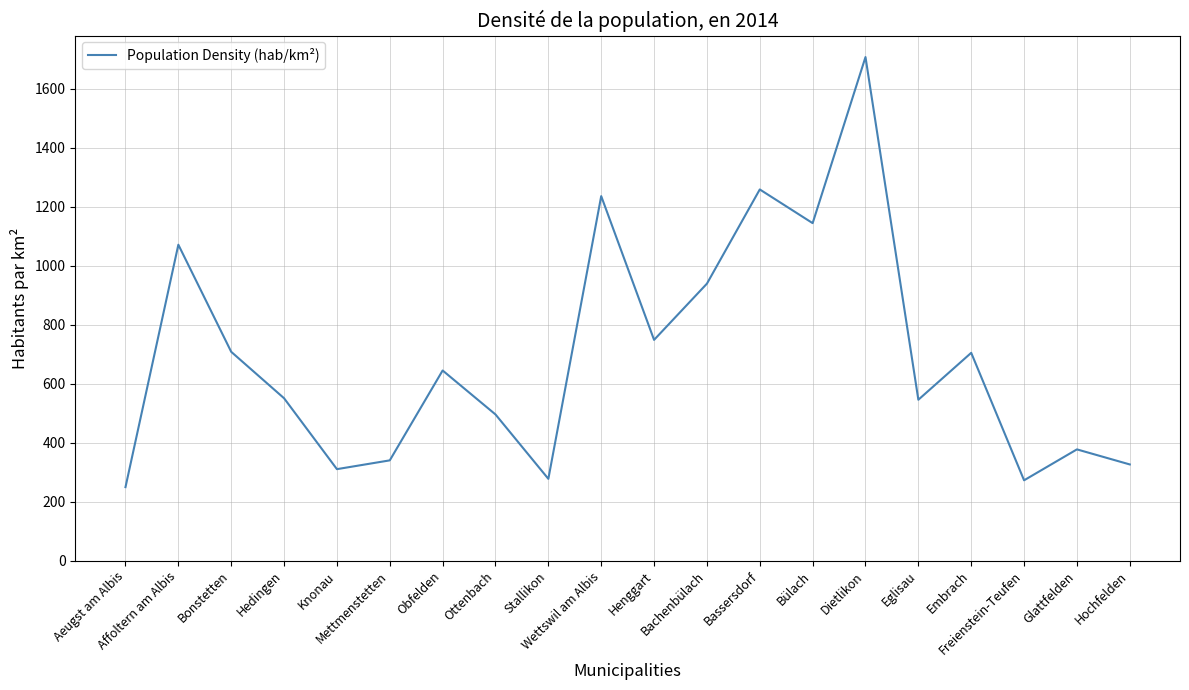

What is the maximum value shown in the chart?

1707.1